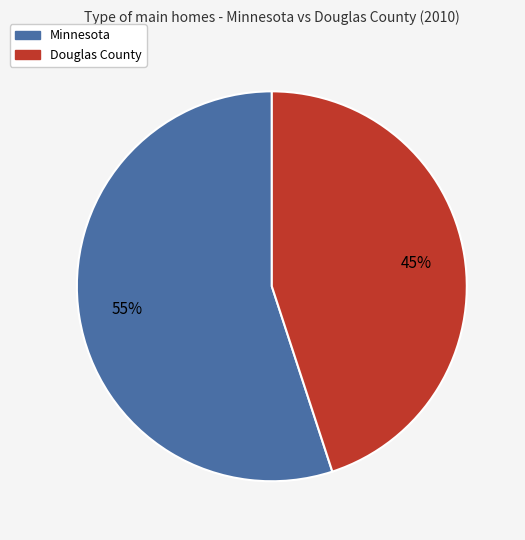

Which category has the biggest portion of the pie?

Minnesota